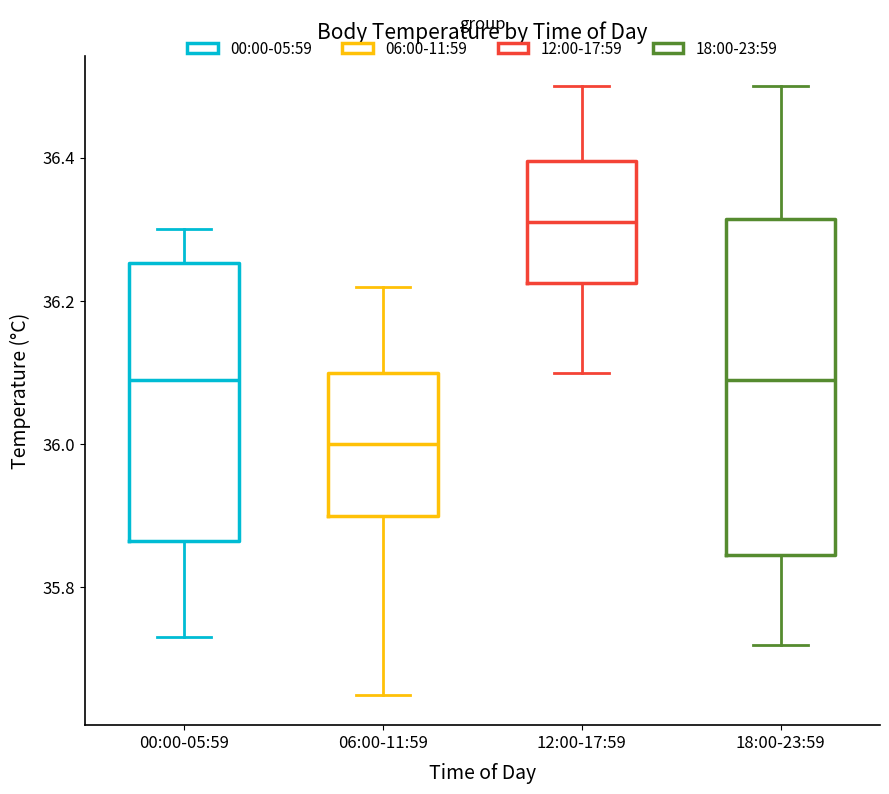

Where is the upper edge of the box for 00:00-05:59 on the y-axis? The values are not printed on the chart, so give them approximately, as read against the axis.

36.26